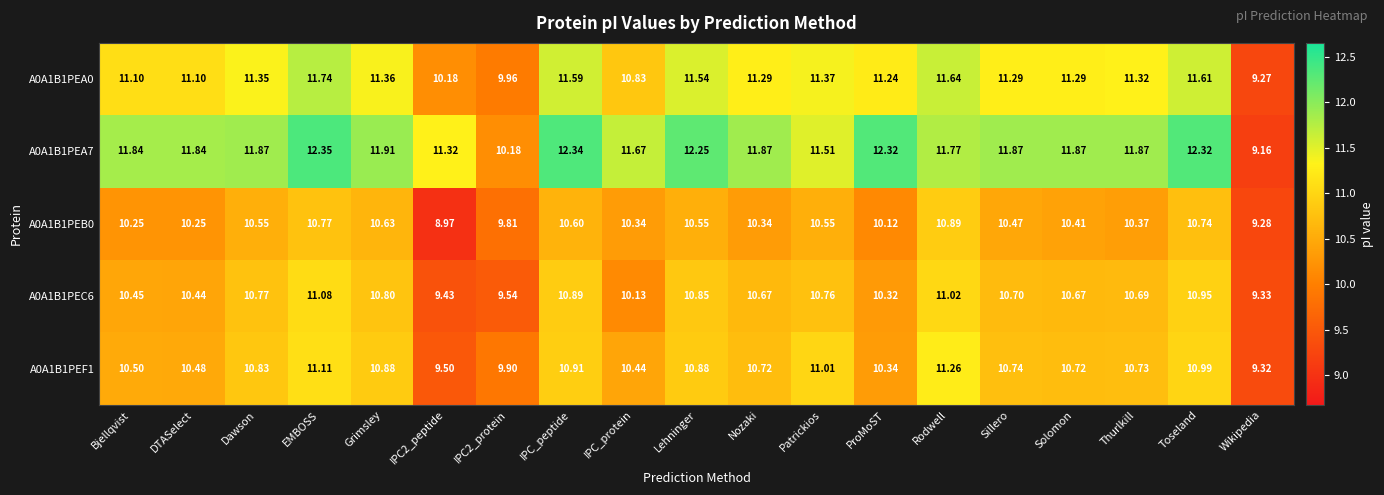

Which series changed the most between Patrickios and Rodwell?

A0A1B1PEB0